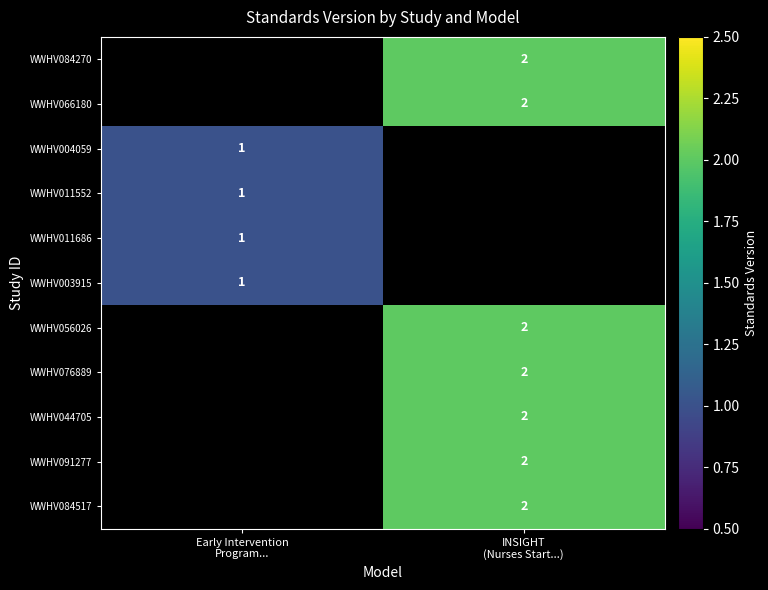

Which category has the highest value across all series?

INSIGHT
(Nurses Start...)